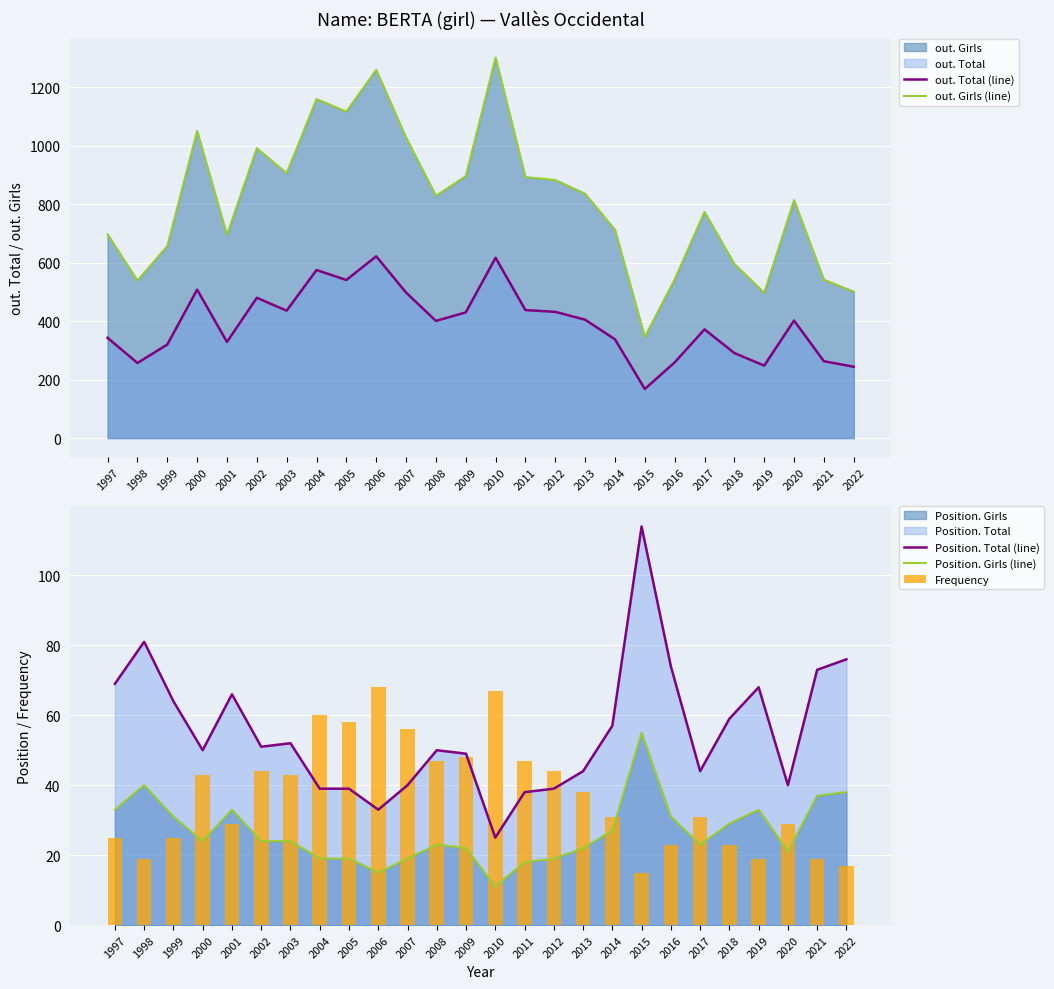

Reading left to right, list all the values displayed in this chart.

out. Total (line): 1997=343	1998=257	1999=320	2000=508	2001=329	2002=480	2003=436	2004=575	2005=541	2006=622	2007=498	2008=401	2009=430	2010=617	2011=438	2012=432	2013=405	2014=338	2015=168	2016=259	2017=372	2018=291	2019=248	2020=402	2021=263	2022=244
out. Girls (line): 1997=697	1998=539	1999=657	2000=1051	2001=695	2002=992	2003=906	2004=1160	2005=1117	2006=1260	2007=1029	2008=829	2009=896	2010=1302	2011=893	2012=883	2013=836	2014=713	2015=346	2016=543	2017=774	2018=596	2019=497	2020=814	2021=542	2022=501
Position. Total (line): 1997=69	1998=81	1999=64	2000=50	2001=66	2002=51	2003=52	2004=39	2005=39	2006=33	2007=40	2008=50	2009=49	2010=25	2011=38	2012=39	2013=44	2014=57	2015=114	2016=74	2017=44	2018=59	2019=68	2020=40	2021=73	2022=76
Position. Girls (line): 1997=33	1998=40	1999=31	2000=24	2001=33	2002=24	2003=24	2004=19	2005=19	2006=15	2007=19	2008=23	2009=22	2010=11	2011=18	2012=19	2013=22	2014=27	2015=55	2016=31	2017=23	2018=29	2019=33	2020=21	2021=37	2022=38
Frequency: 1997=25	1998=19	1999=25	2000=43	2001=29	2002=44	2003=43	2004=60	2005=58	2006=68	2007=56	2008=47	2009=48	2010=67	2011=47	2012=44	2013=38	2014=31	2015=15	2016=23	2017=31	2018=23	2019=19	2020=29	2021=19	2022=17